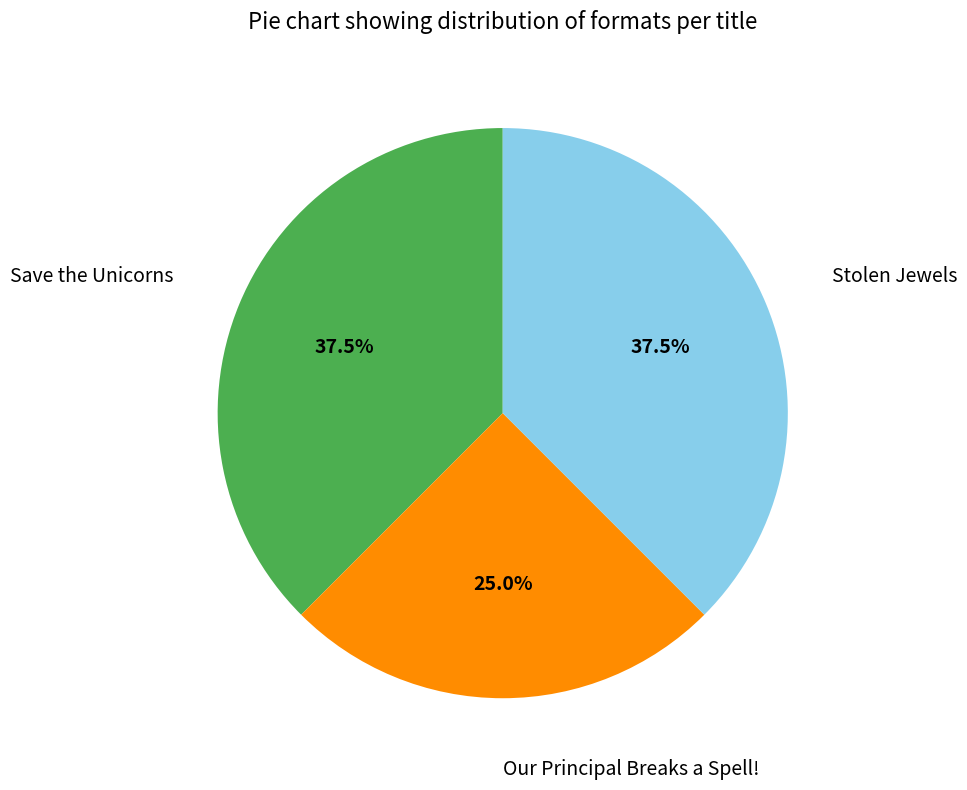

Is there a majority slice in this chart?

No